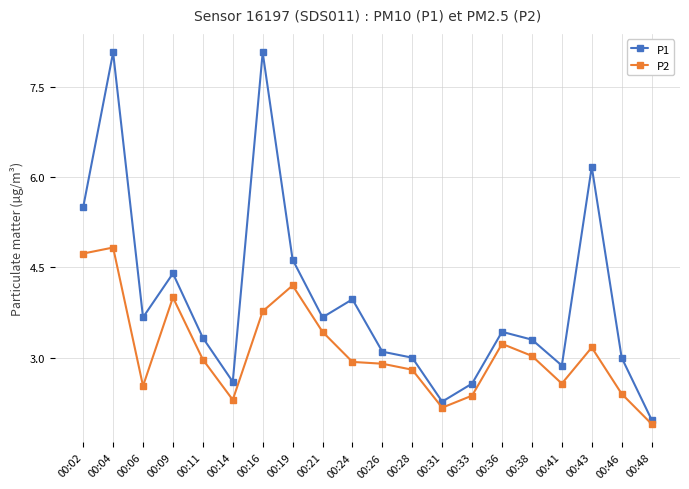

What is the value of the P1 point at the 7th from the left?

8.1